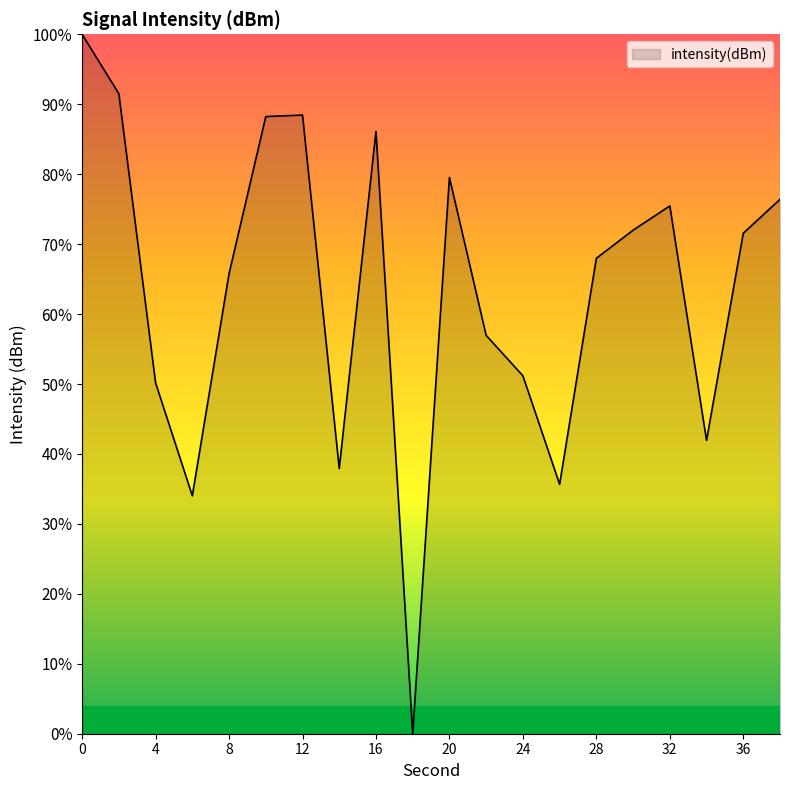

What is the greatest value displayed?

100.0